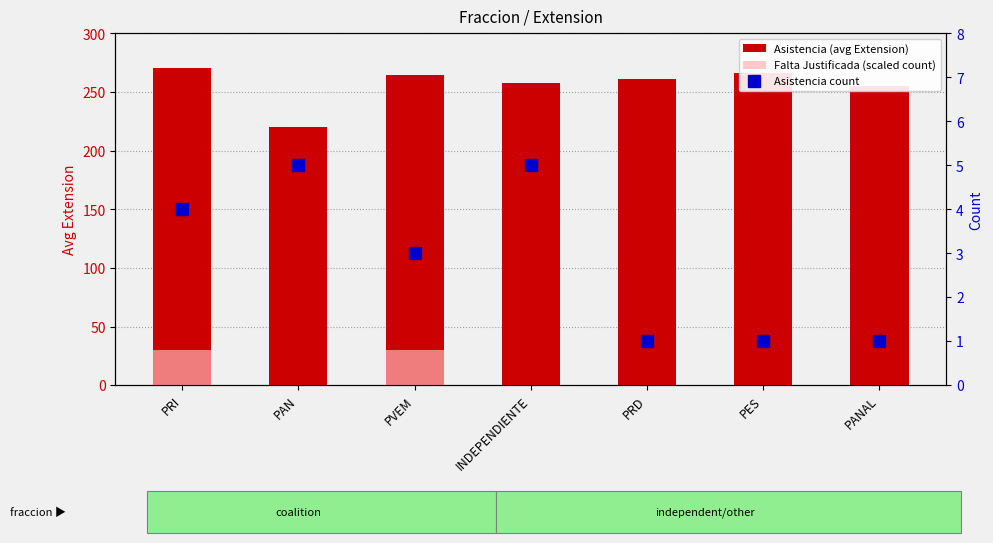

Is it true that Falta Justificada (scaled count) equals 0.0 at PANAL?

True